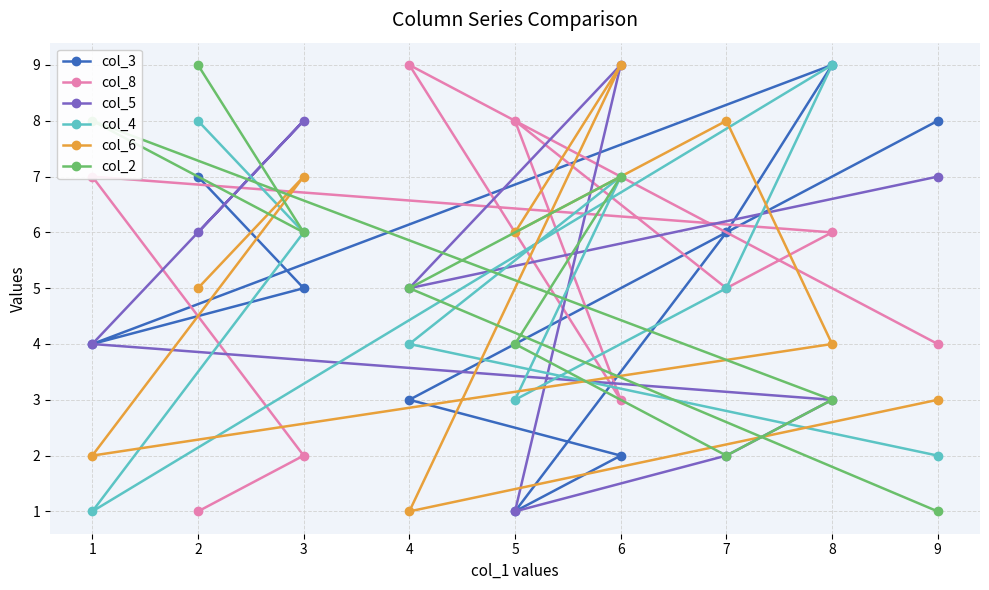

What is the difference between the maximum and second lowest values in the col_3 series?

7